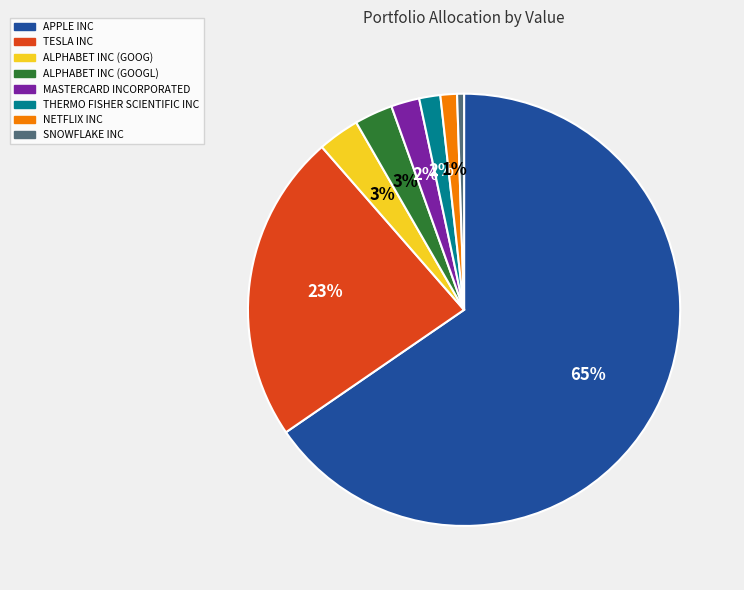

To the nearest percent, what percentage of the pie is ALPHABET INC (GOOG)?

3%